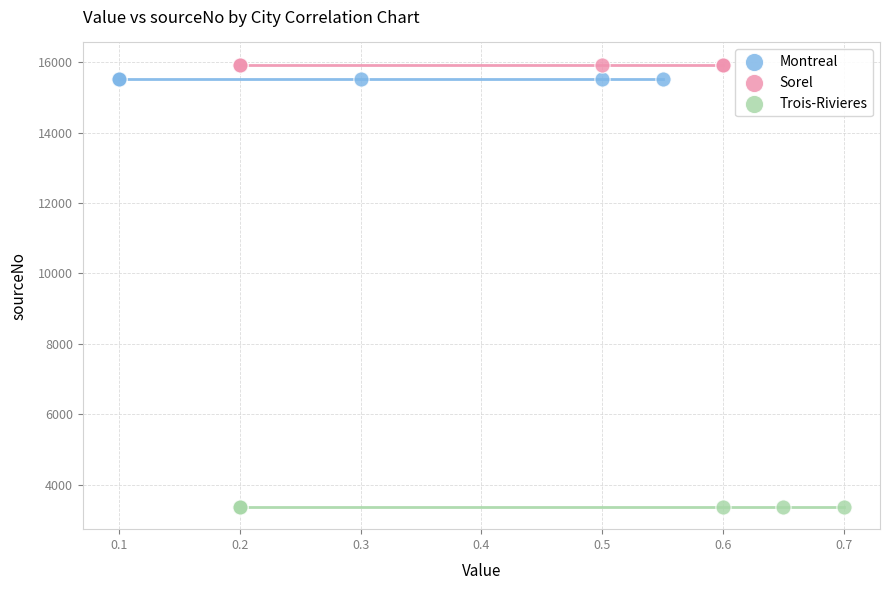

Which series reaches the minimum Y coordinate?

Trois-Rivieres